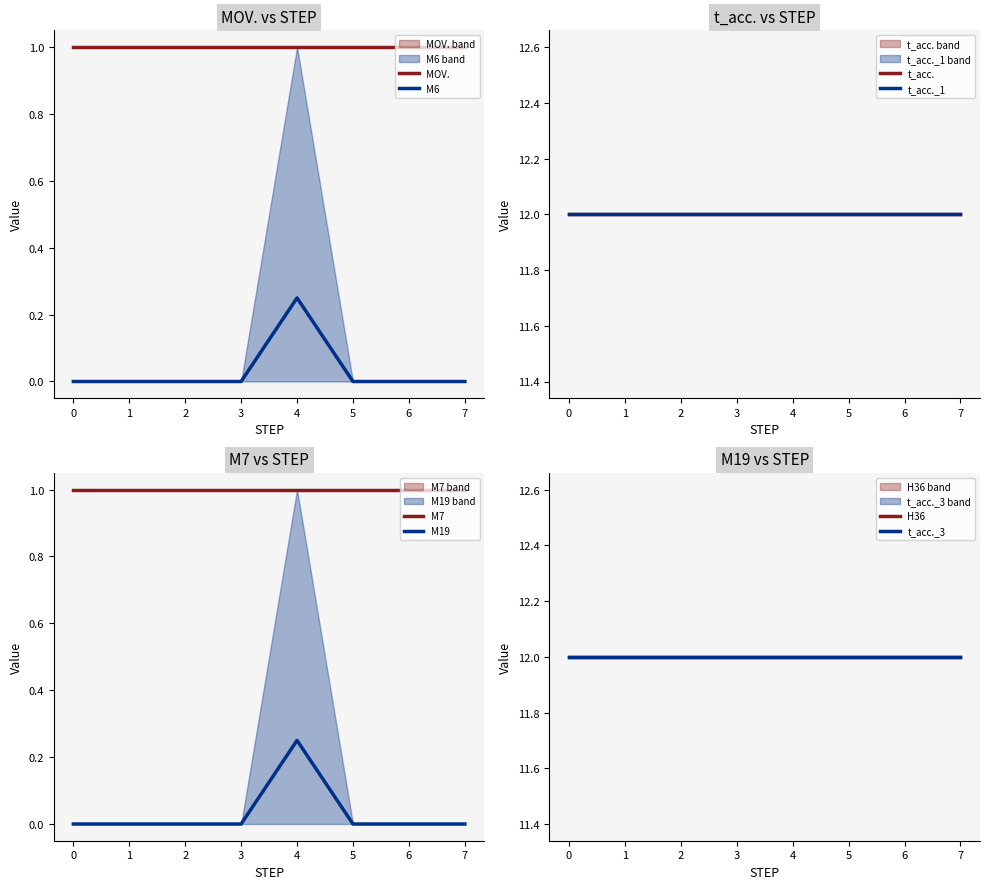

What is the maximum value for MOV.?

1.0